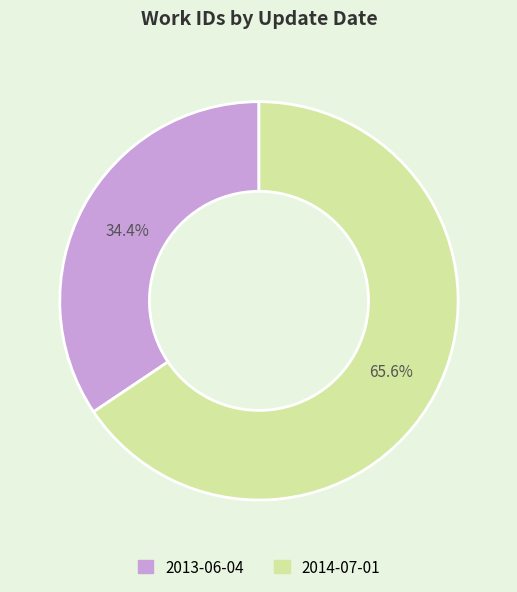

Between 2013-06-04 and 2014-07-01, which is larger?

2014-07-01